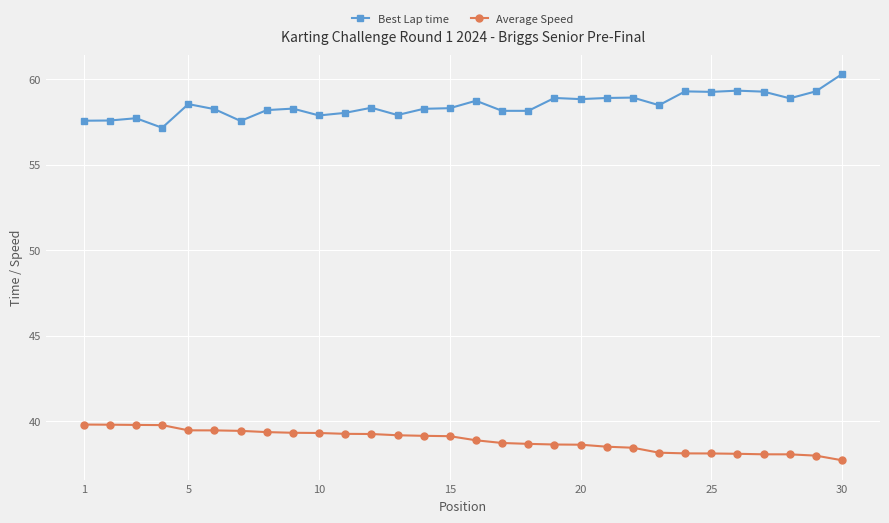

At how many categories does at least one series exceed 45?

30